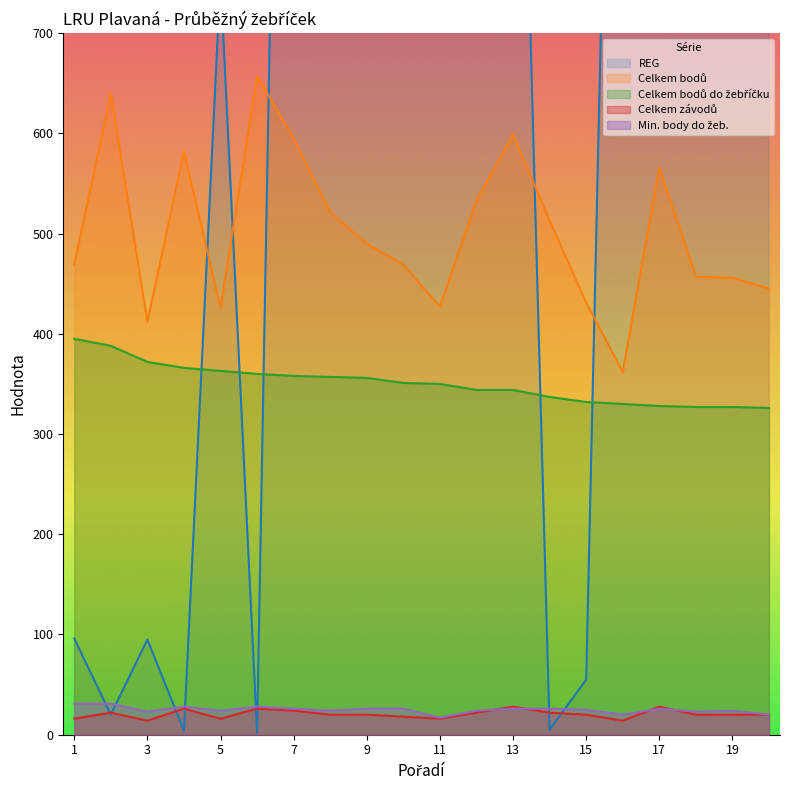

How many values in the Celkem bodů series exceed 490?

9